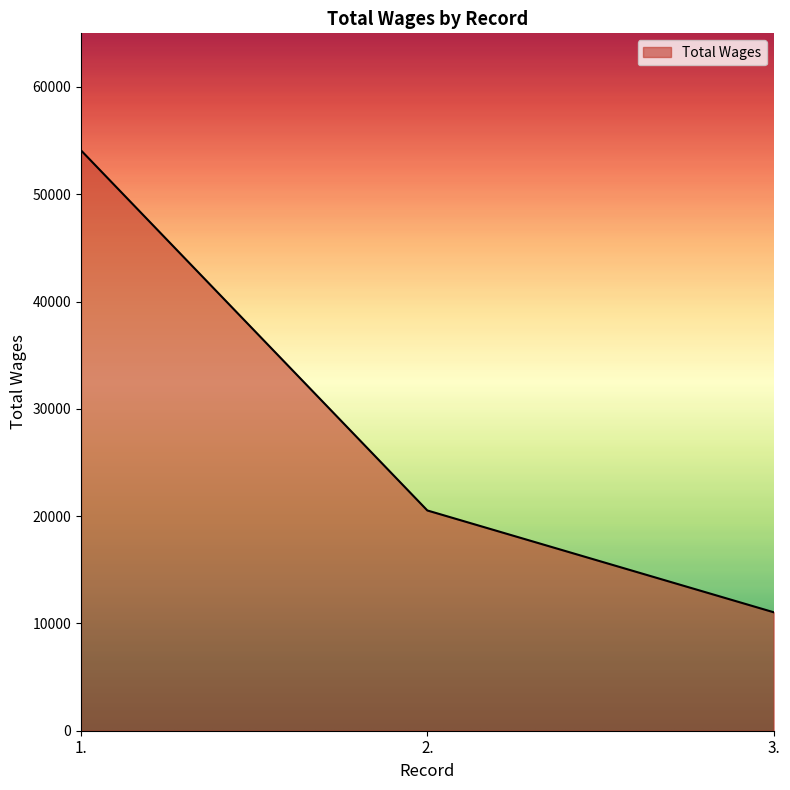

List the labels in order of value, largest first.

1., 2., 3.